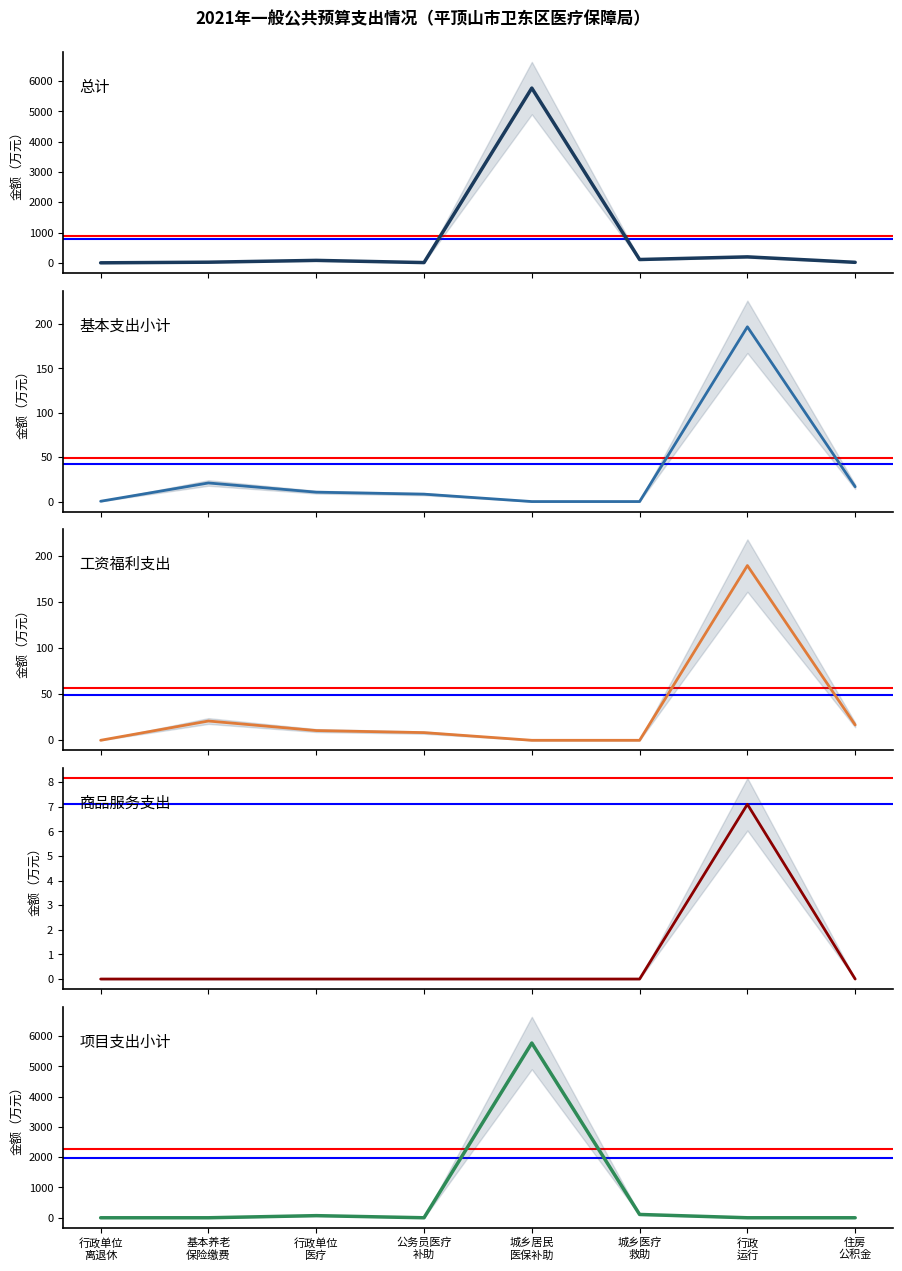

At which category is the sum across all series the highest?

城乡居民
医保补助